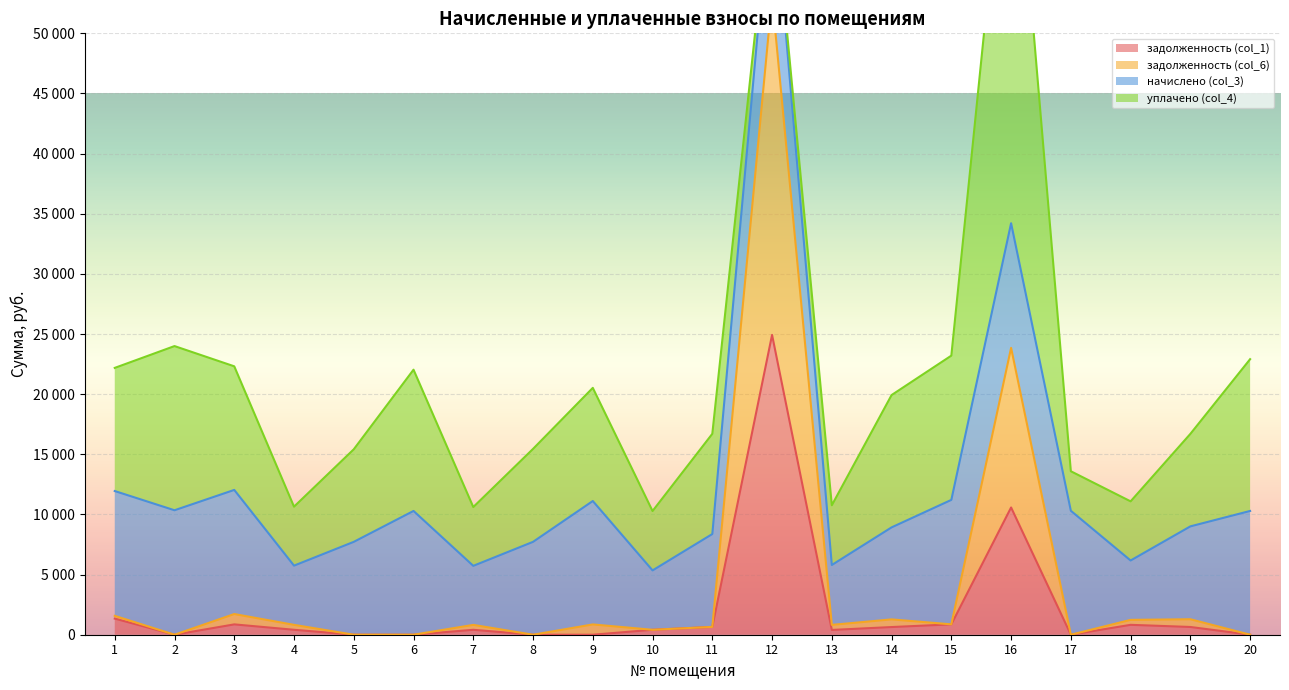

True or false: задолженность (col_1) and задолженность (col_6) intersect in this chart.

False